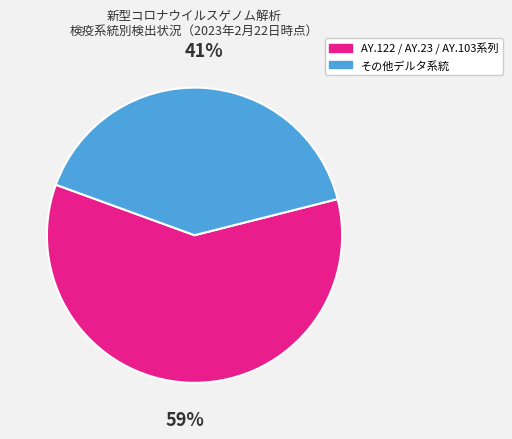

Do その他デルタ系統 and AY.122 / AY.23 / AY.103系列 together represent more than half of the pie?

Yes